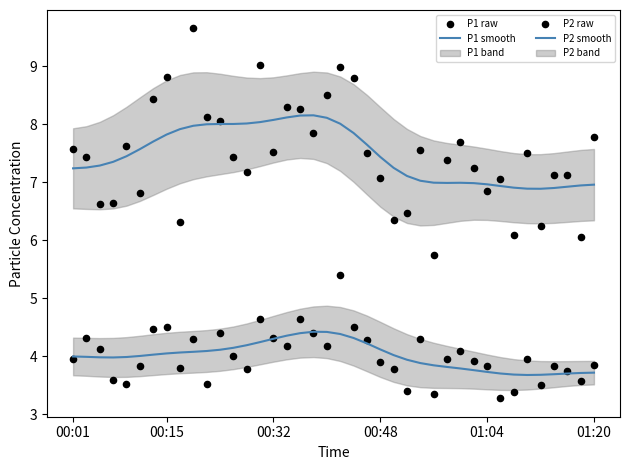

Which series contains the lowest Y value?

P2 raw